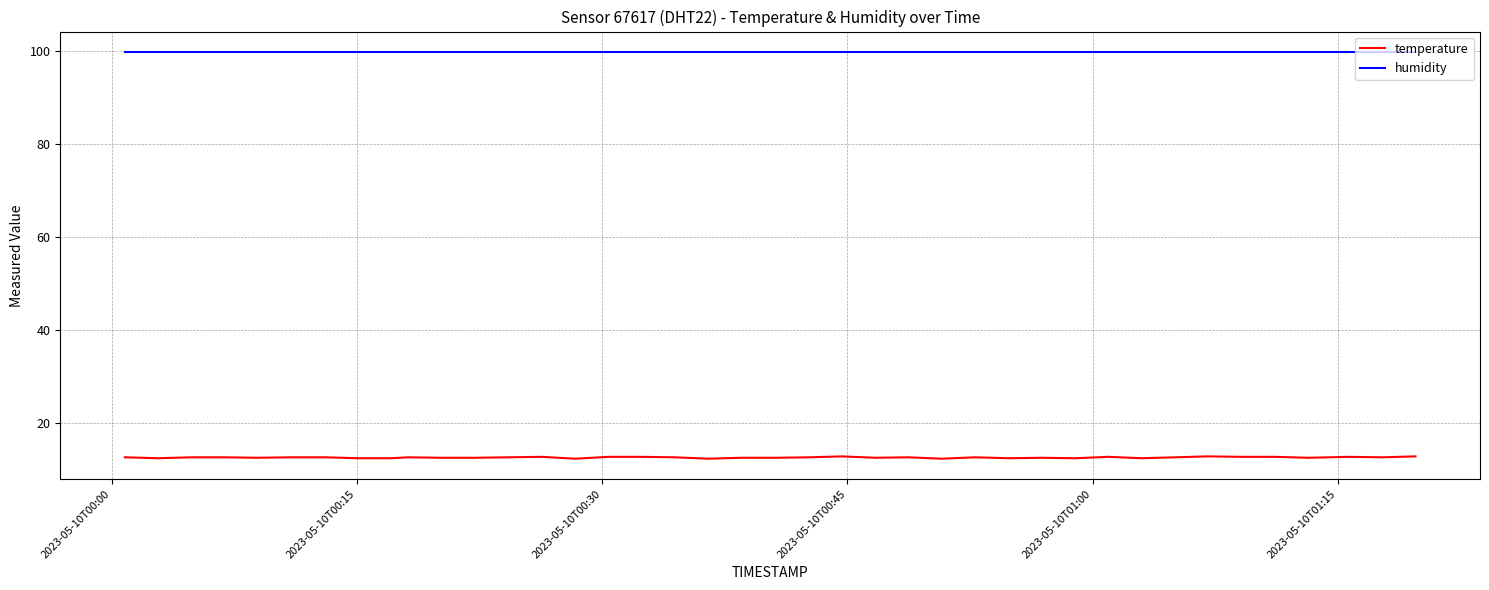

True or false: humidity and temperature cross at least once.

False